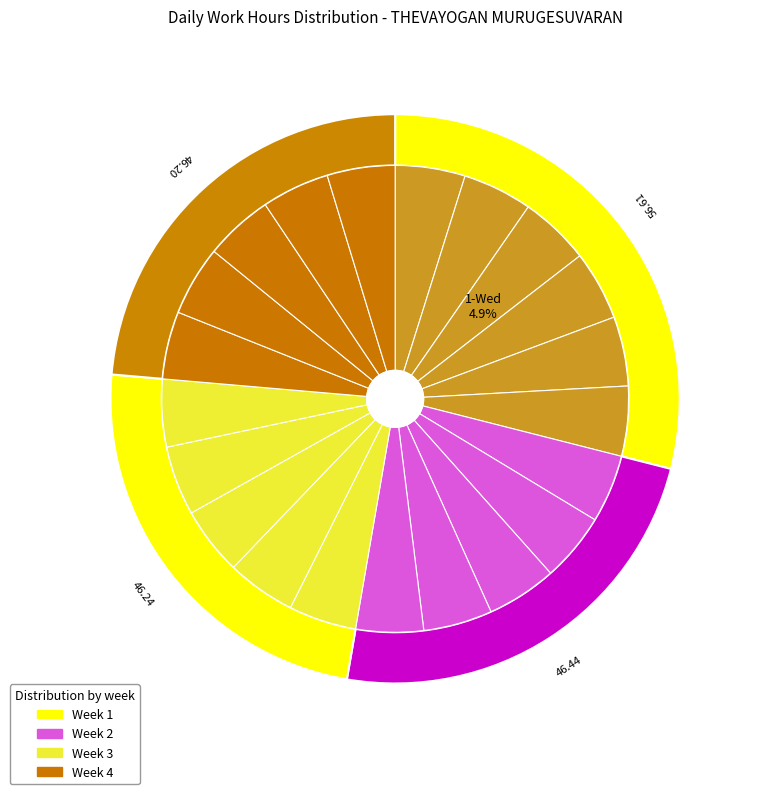

Between 13-Mon and 20-Mon, which is larger?

13-Mon